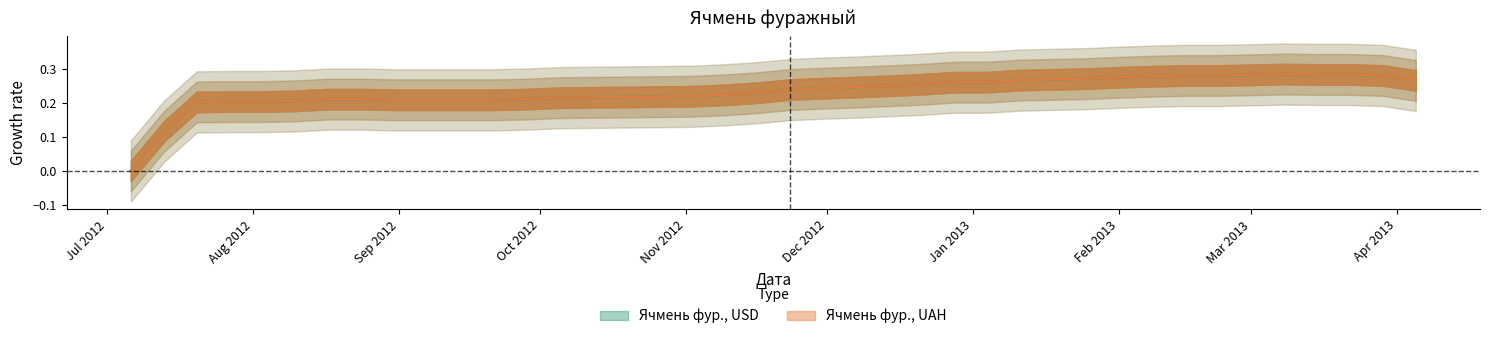

Where is the first local maximum for Ячмень фур., UAH?

2013-03-08